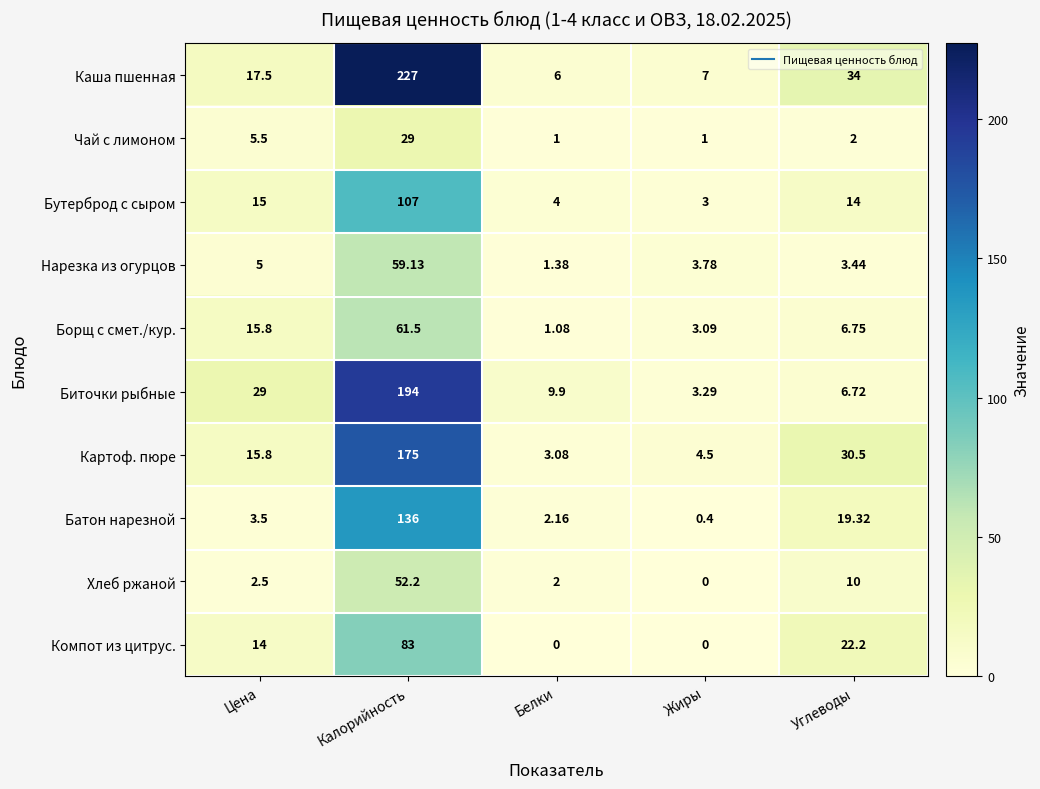

Where is Биточки рыбные nearest to the value 98?

Цена